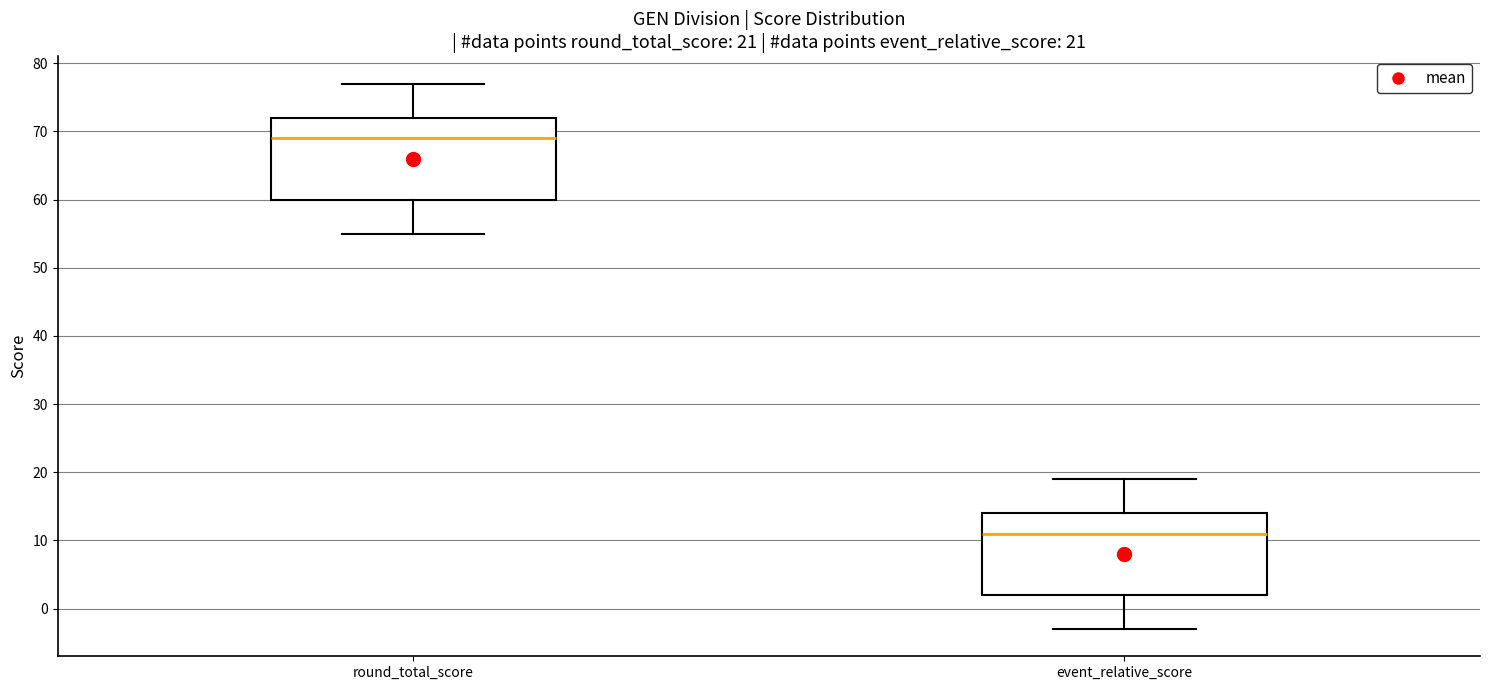

Which box has the lowest median line?

event_relative_score